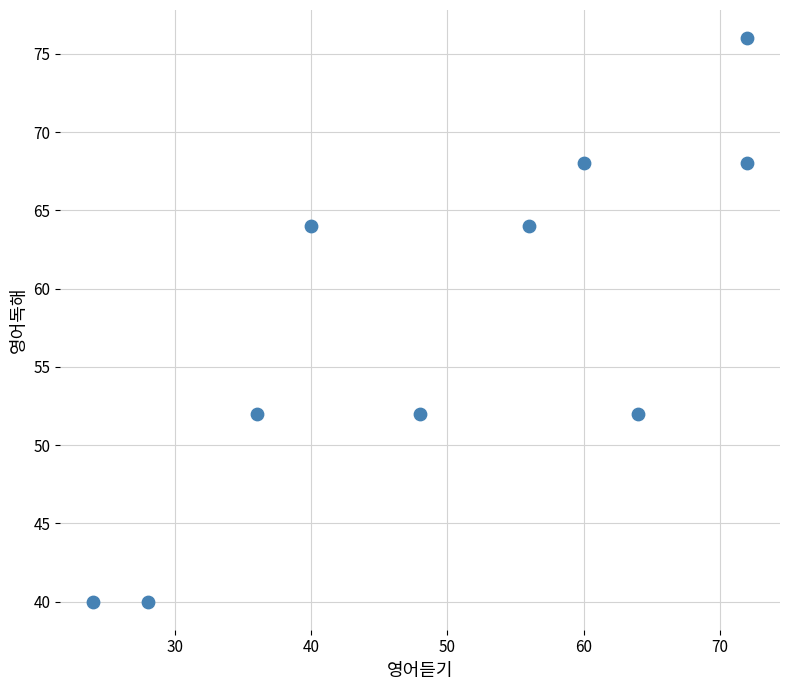

What is the average X value?

50